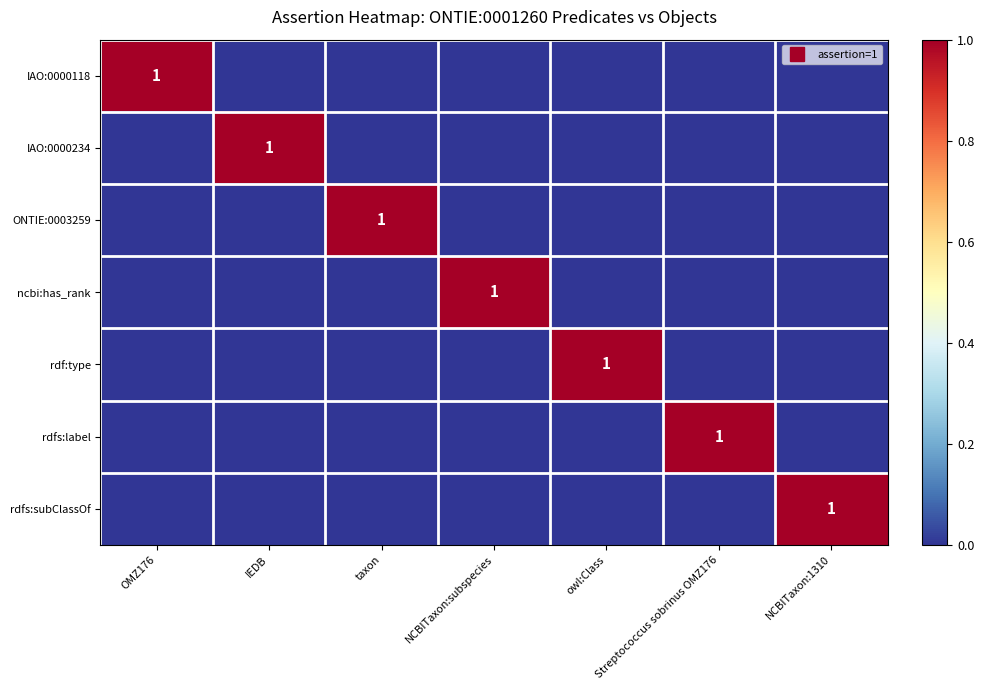

How many values in the IAO:0000118 series exceed 0?

1